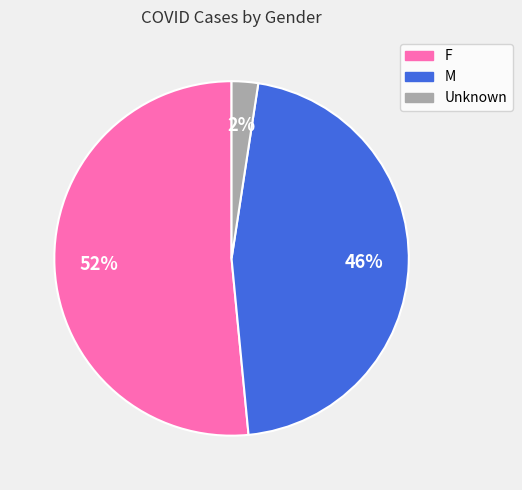

Which category has the smallest portion of the pie?

Unknown